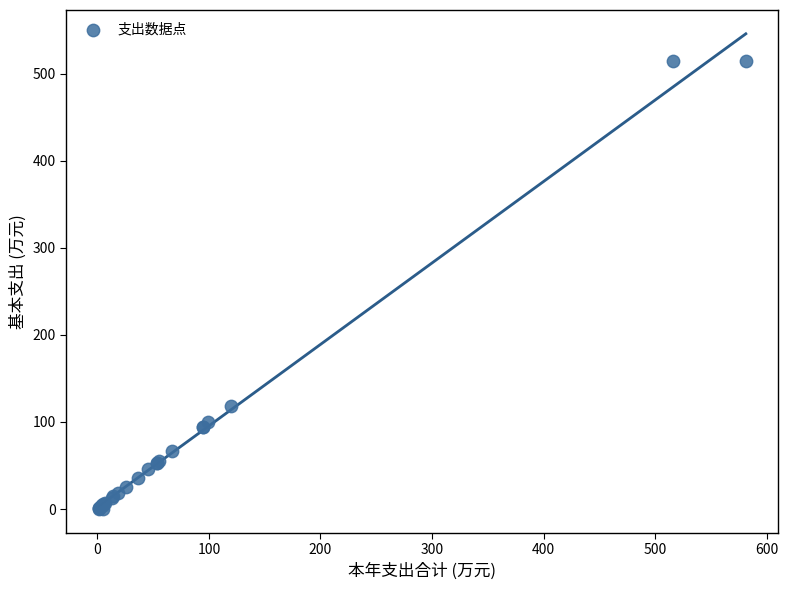

What Y value in the scatter plot is closest to 257?

118.3